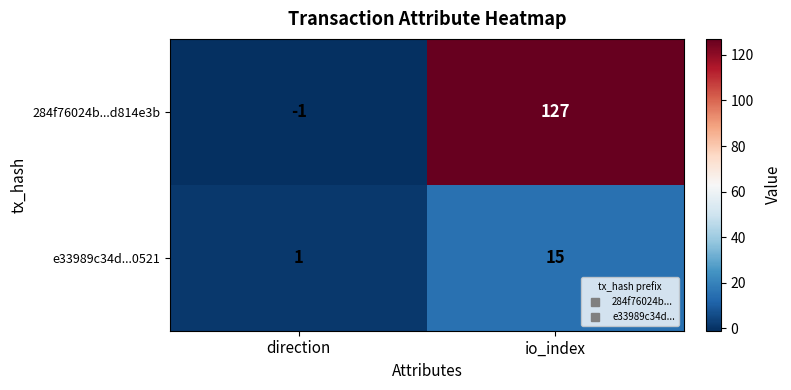

What is the sum of all 284f76024b...d814e3b values?

126